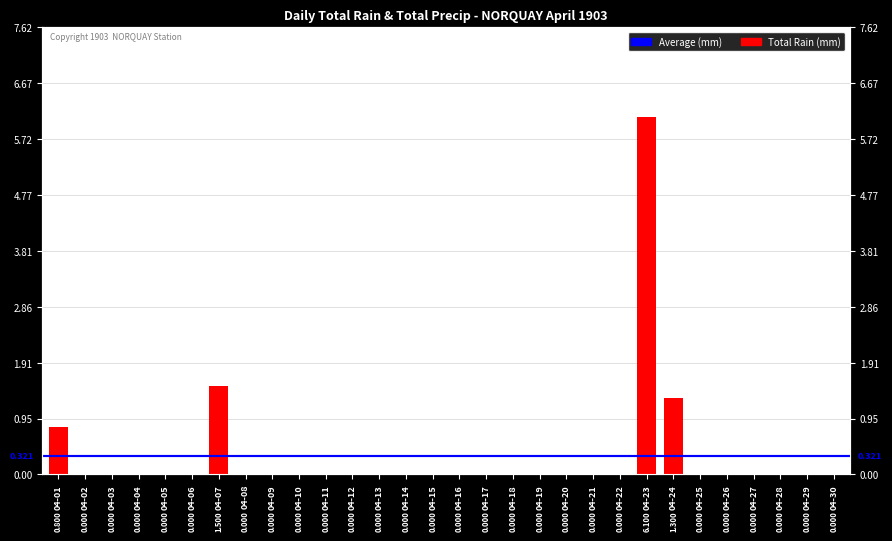

Does the chart contain stacked bars?

No